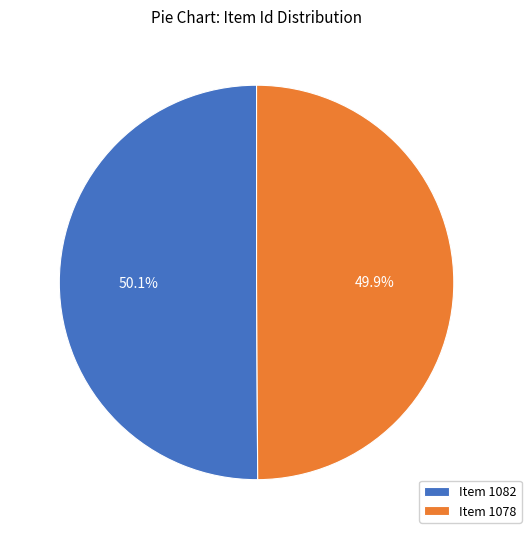

What is the ratio of the value at Item 1082 to the value at Item 1078?

1.0